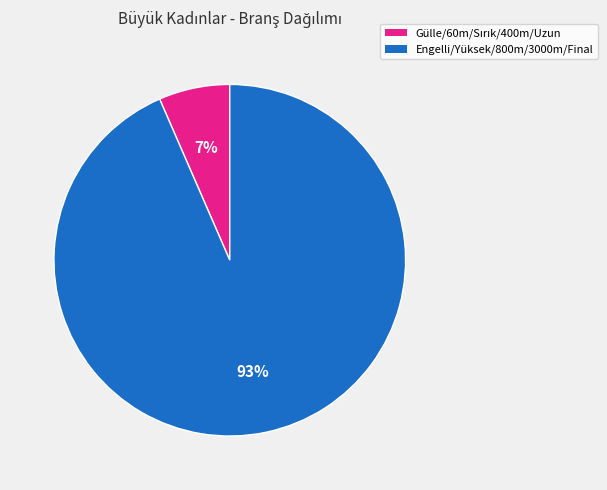

To the nearest percent, what is the average slice percentage?

50%